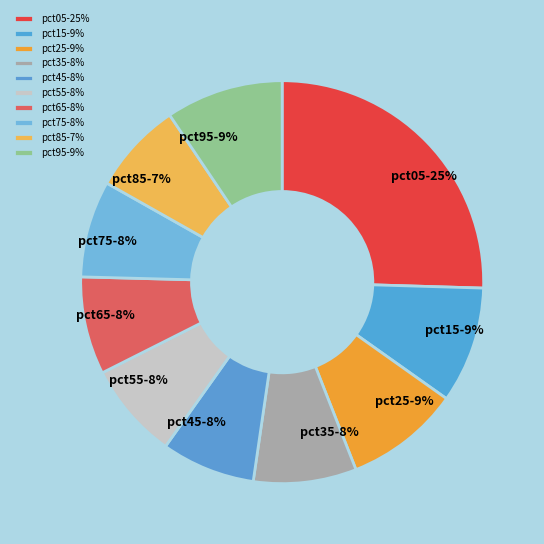

How many segments does this pie chart have?

10